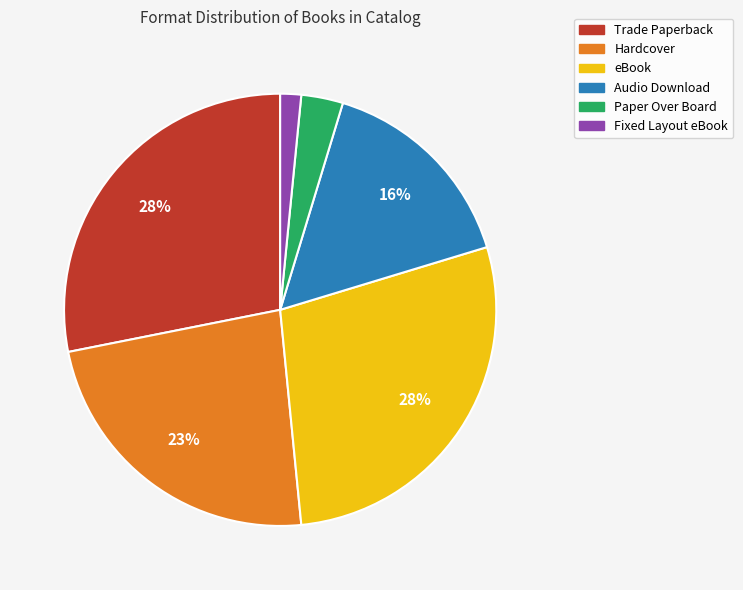

Which category has the smallest portion of the pie?

Fixed Layout eBook